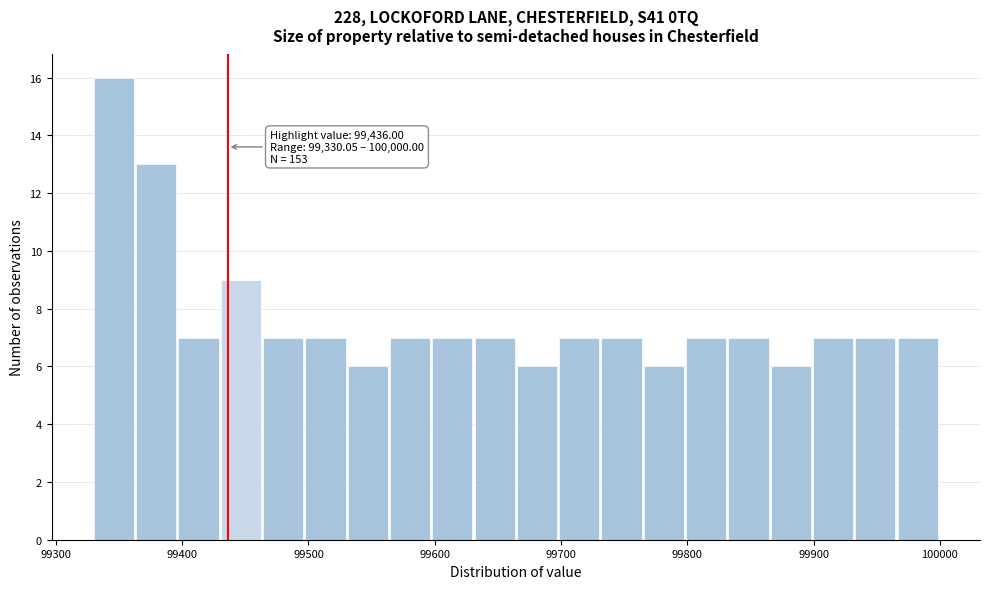

Read against the x-axis, roughly where is the centre of the tallest bar?

99350